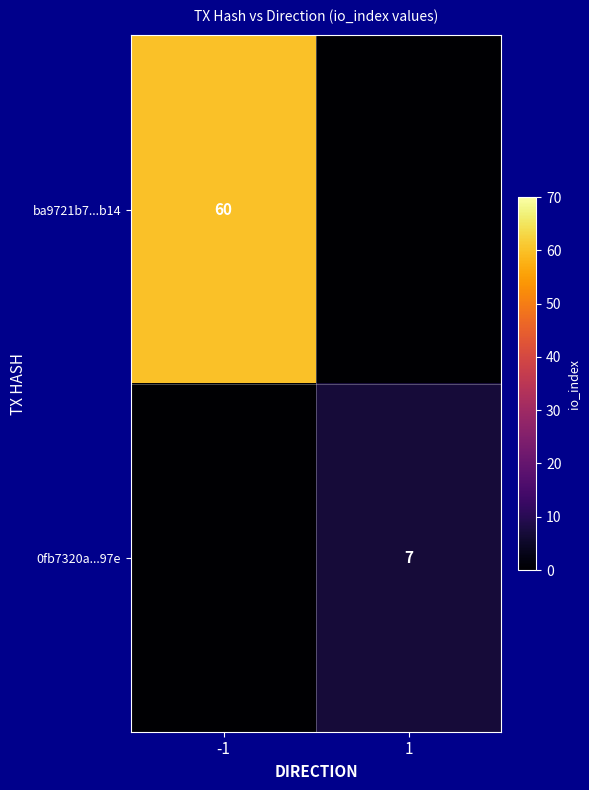

Is the value of 0fb7320a...97e at 1 greater than the value of ba9721b7...b14 at -1?

No